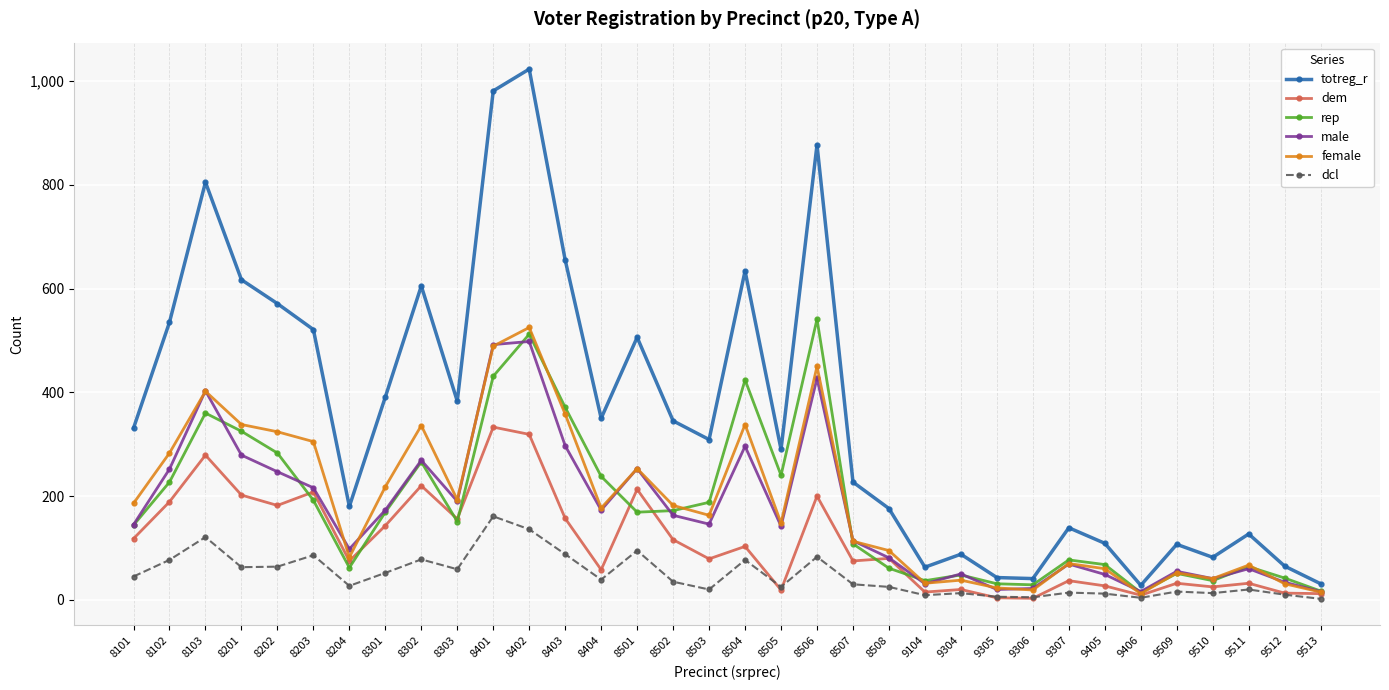

What is the difference between the second highest and second lowest values in the female series?

474